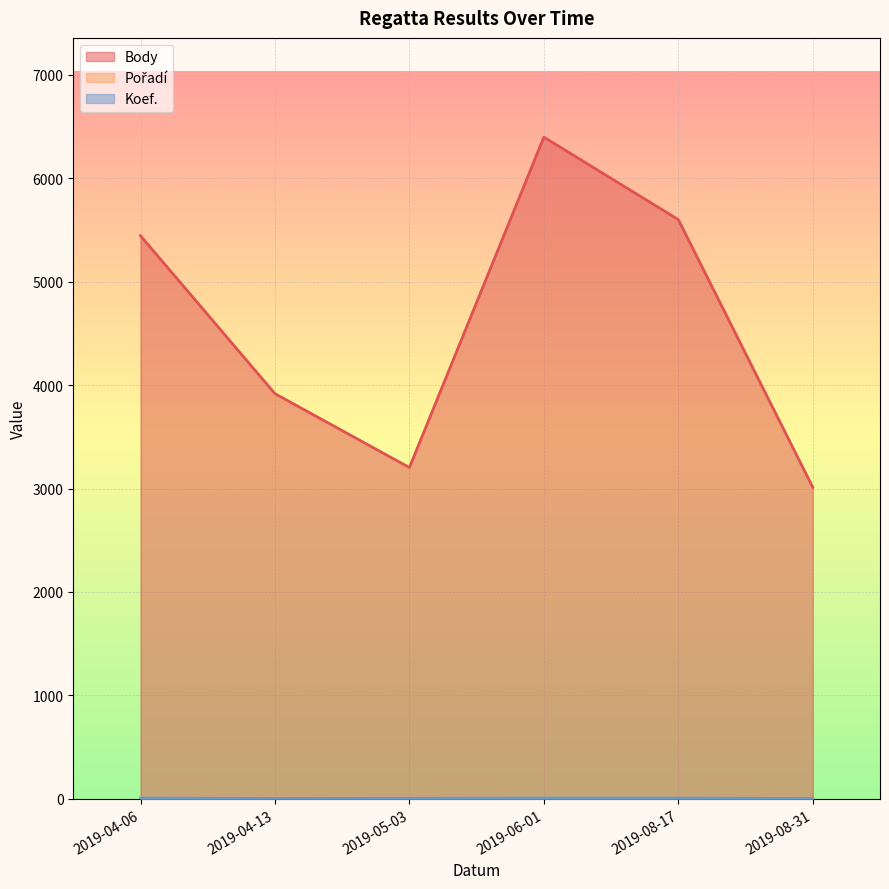

At how many categories does at least one series exceed 1633?

6